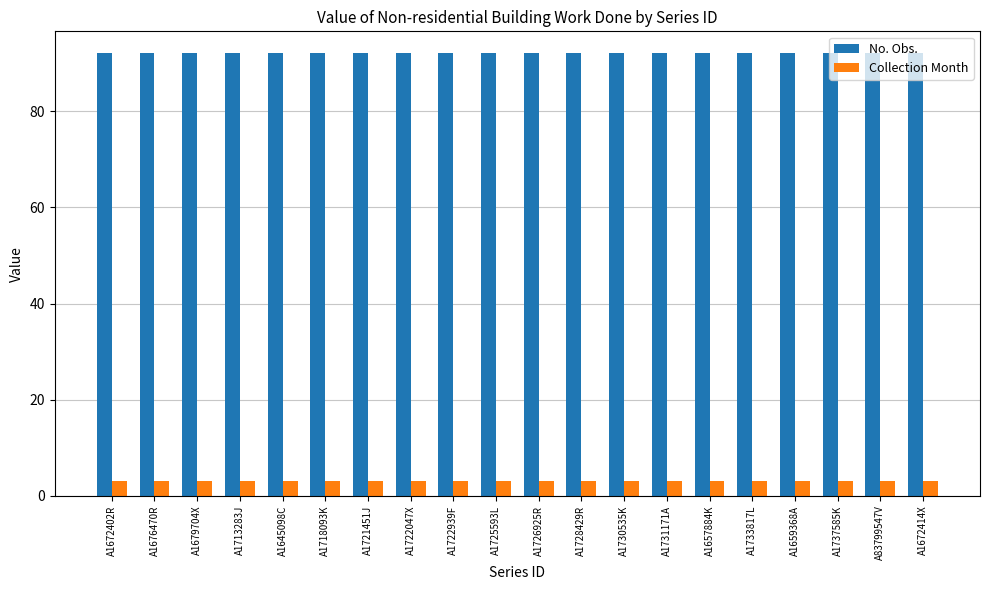

What is the value of the No. Obs. bar at the 13th from the left?

92